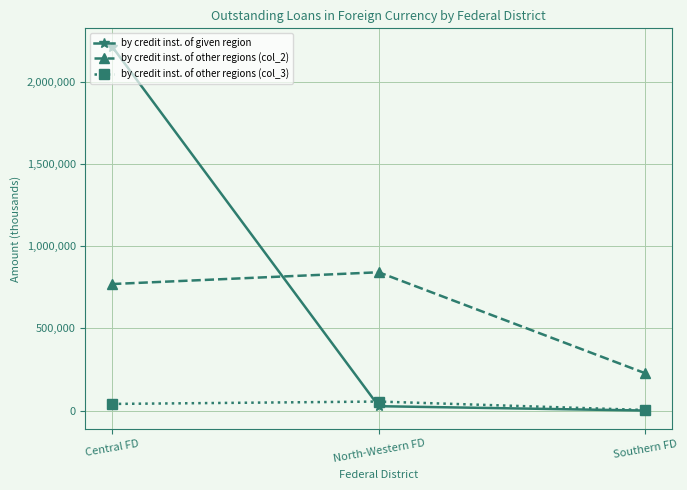

What is the highest value of the by credit inst. of given region series?

2214067